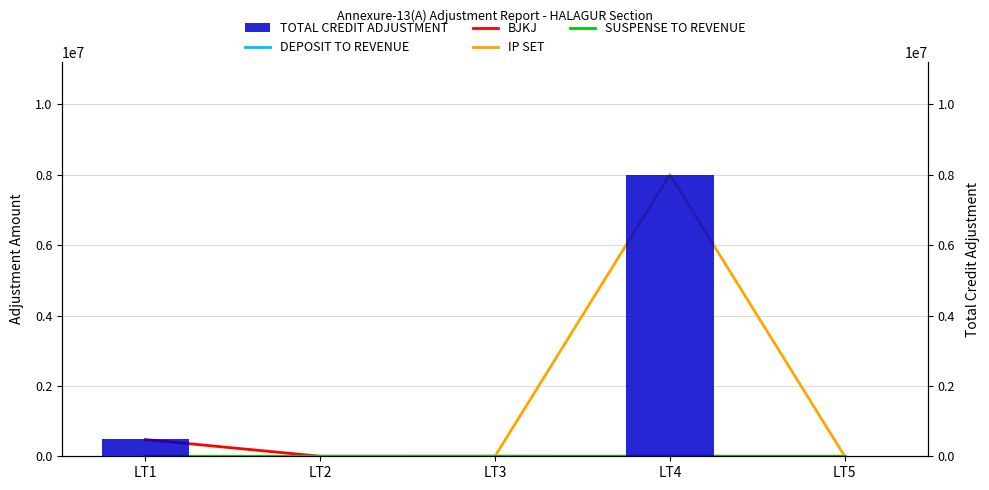

True or false: DEPOSIT TO REVENUE has a value of 1330.0 at LT2.

True